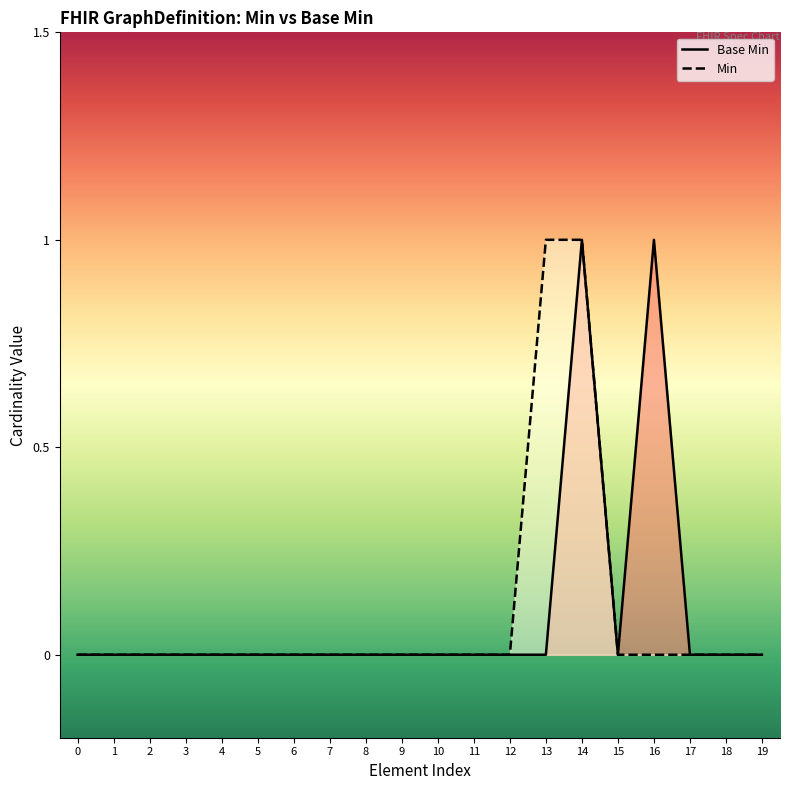

Is it true that Min equals 0 at 10?

True